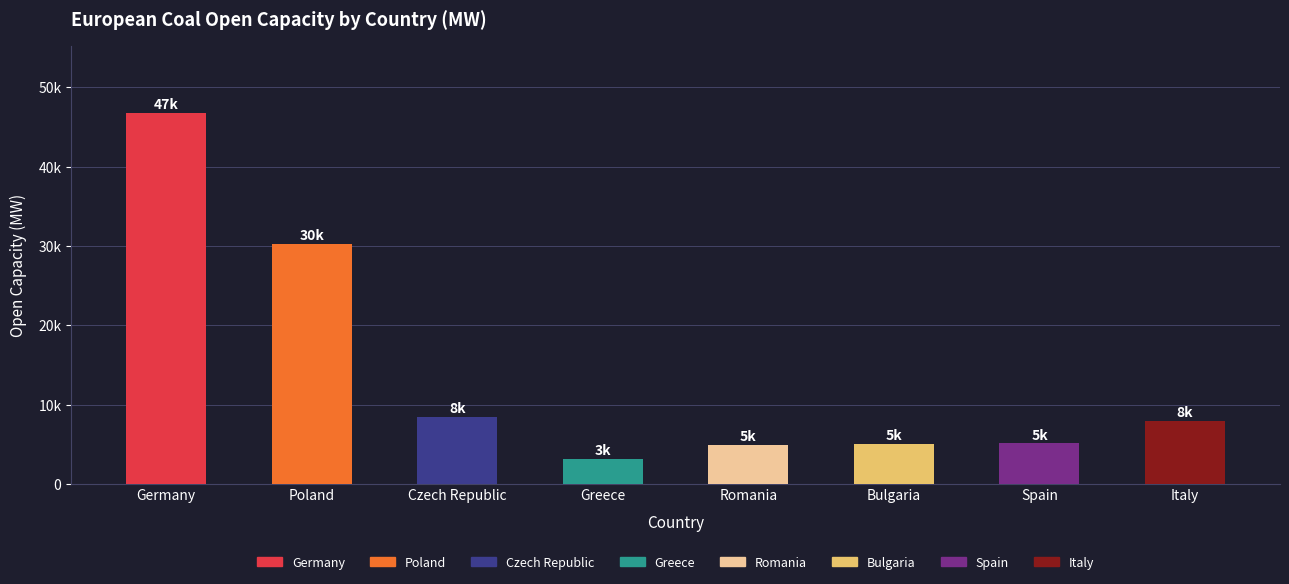

Which category has the highest value across all series?

Germany